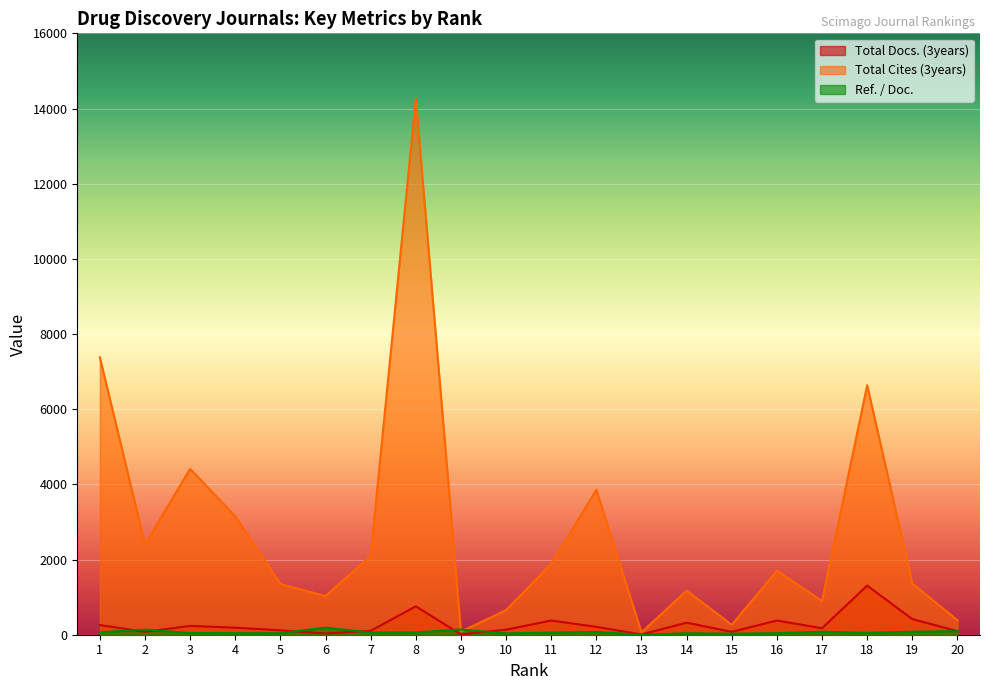

What is the difference between the highest and lowest values at 13?

62